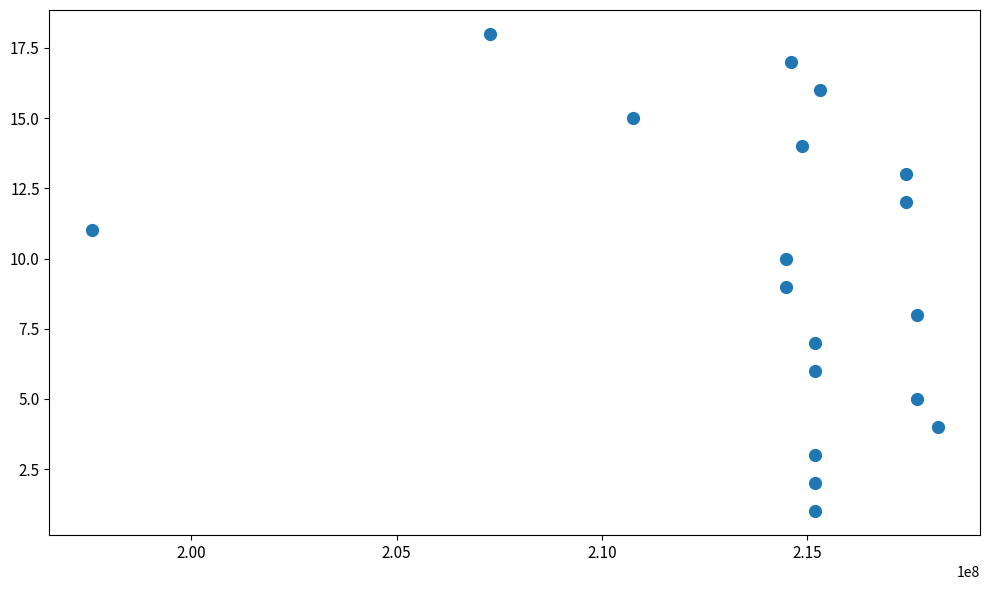

What is the range of X values (max minus min)?

20583131